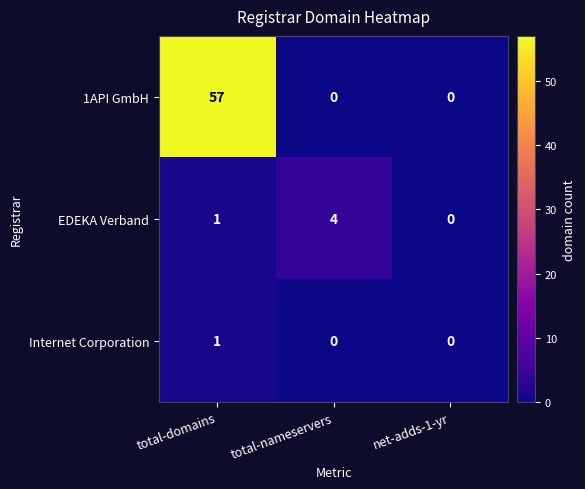

What is the sum of all EDEKA Verband values?

5